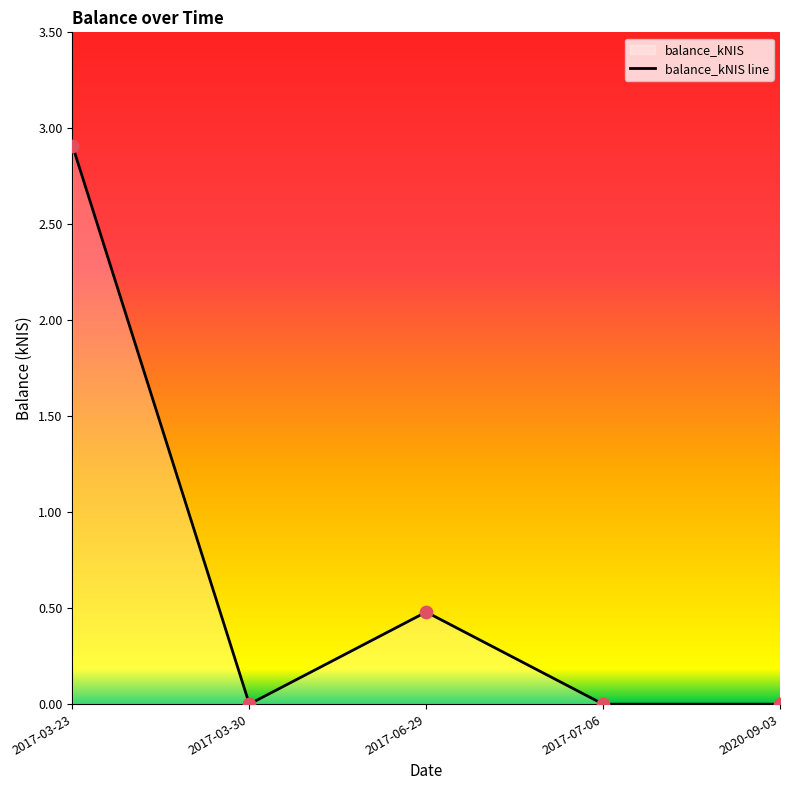

What is the change in value from 2017-03-23 to 2017-07-06?

-2.9